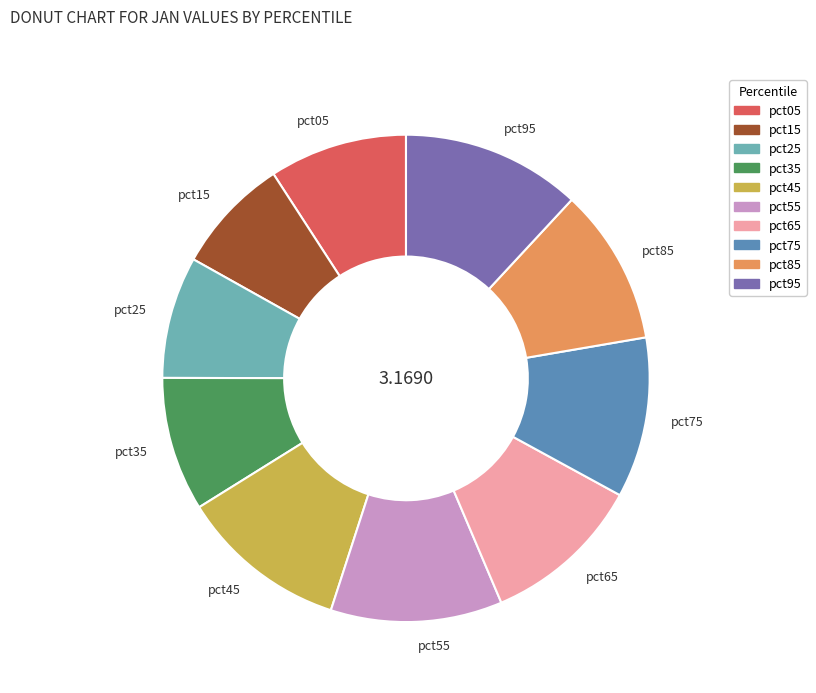

The pct65 slice represents 11% of the pie. True or false?

True